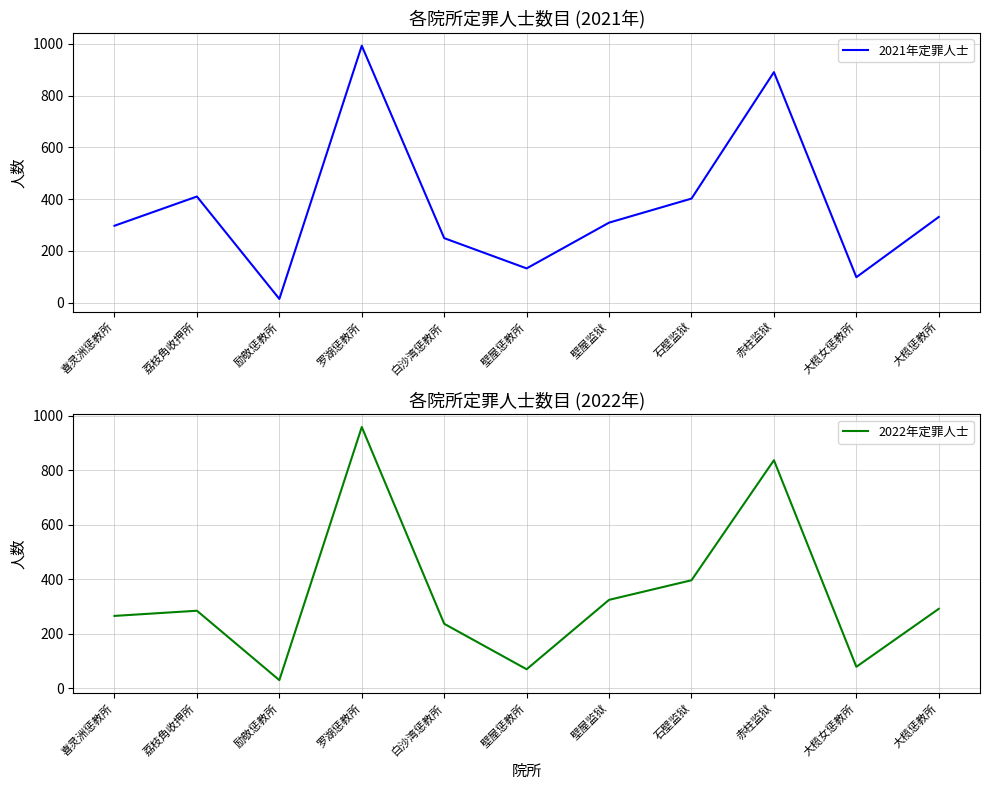

List the labels in order of 2021年定罪人士 value, largest first.

罗湖惩教所, 赤柱监狱, 荔枝角收押所, 石壁监狱, 大榄惩教所, 壁屋监狱, 喜灵洲惩教所, 白沙湾惩教所, 壁屋惩教所, 大榄女惩教所, 励敬惩教所